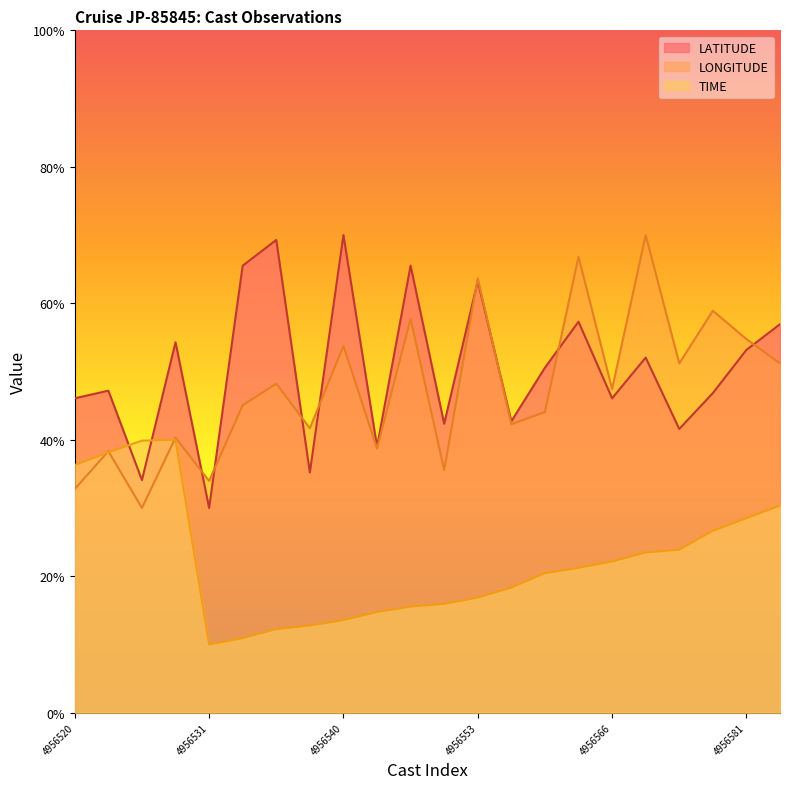

How many data points in TIME are less than 21?

11